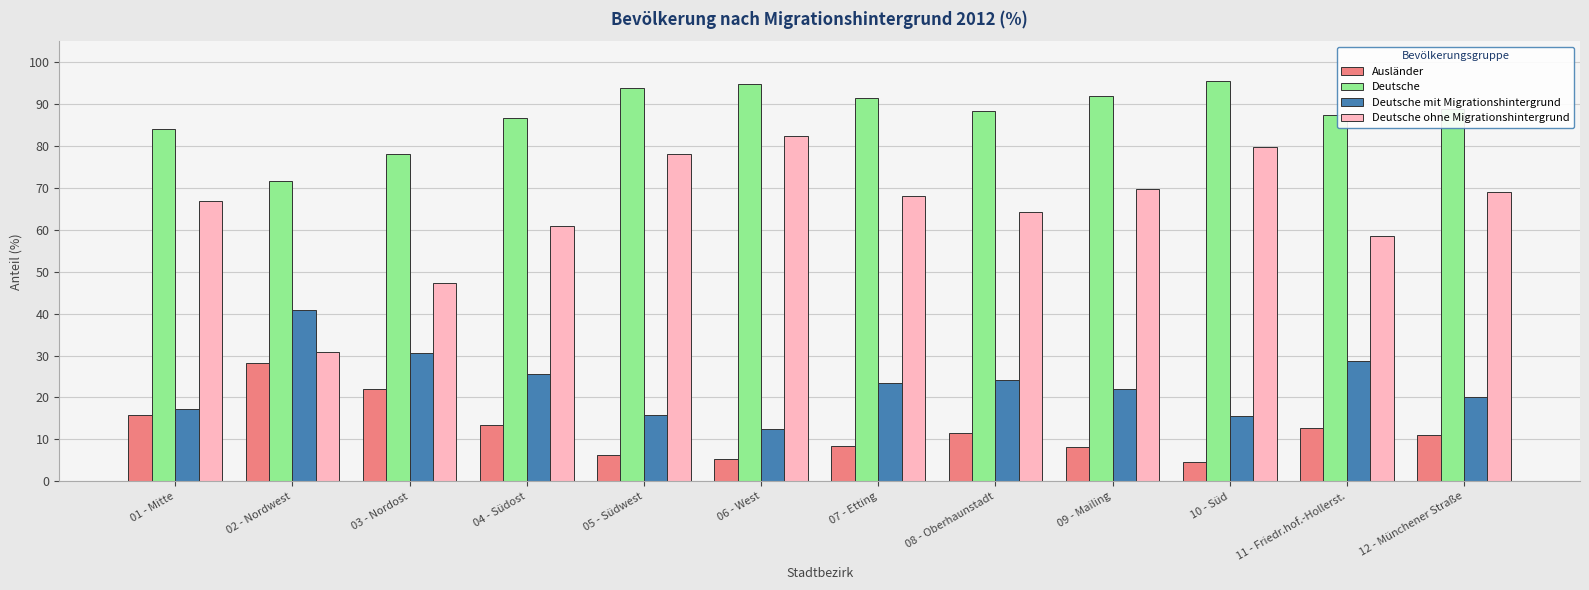

Which series has the largest range (max minus min)?

Deutsche ohne Migrationshintergrund